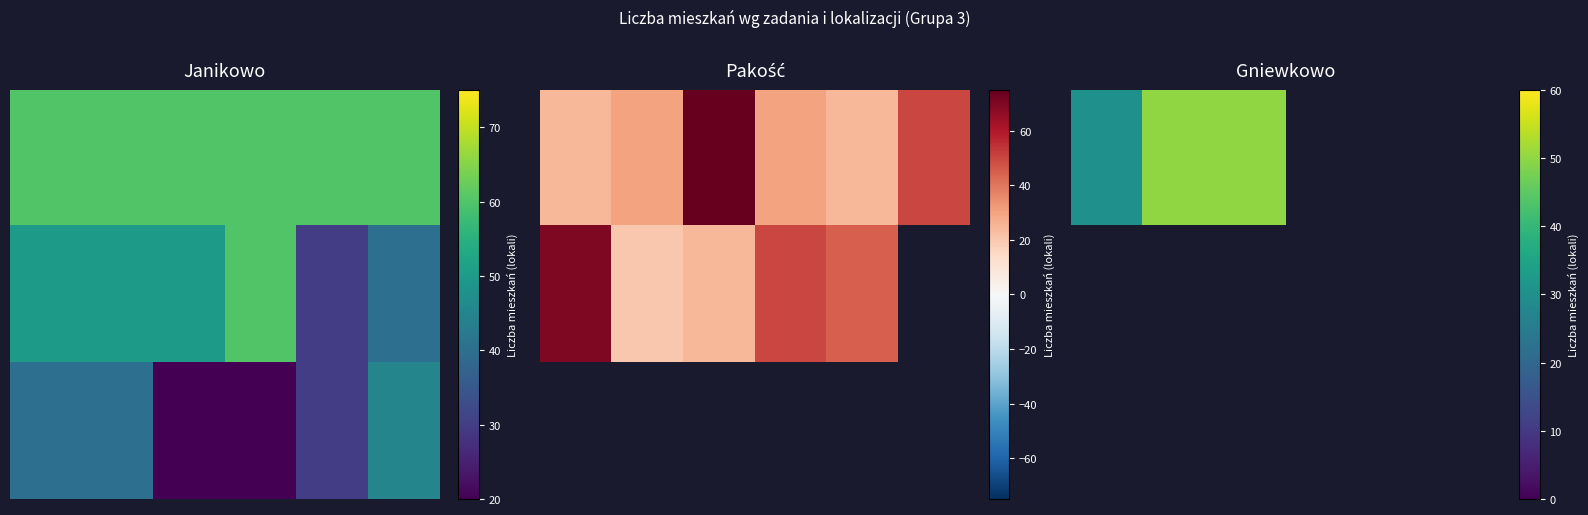

Between 5 and 3, which is larger?

3